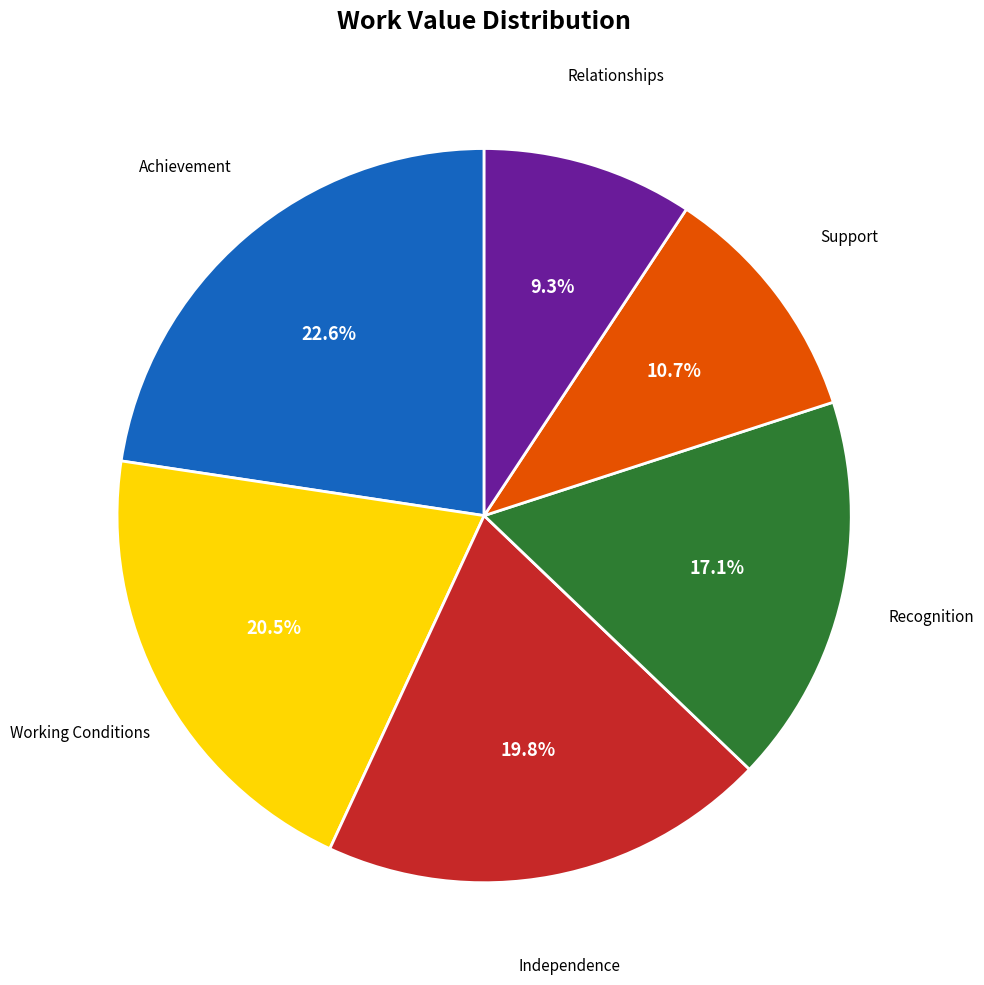

Is there a majority slice in this chart?

No